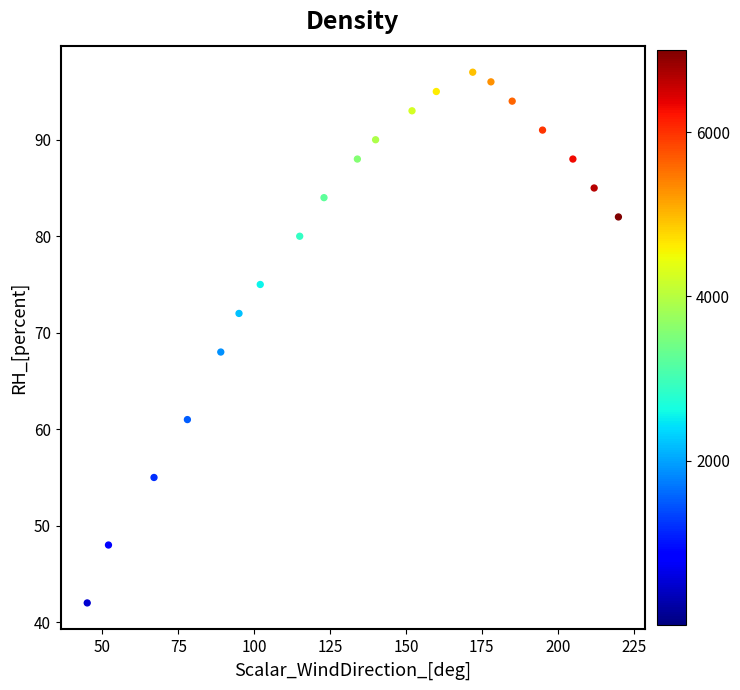

What Y value in the scatter plot is closest to 69?

68